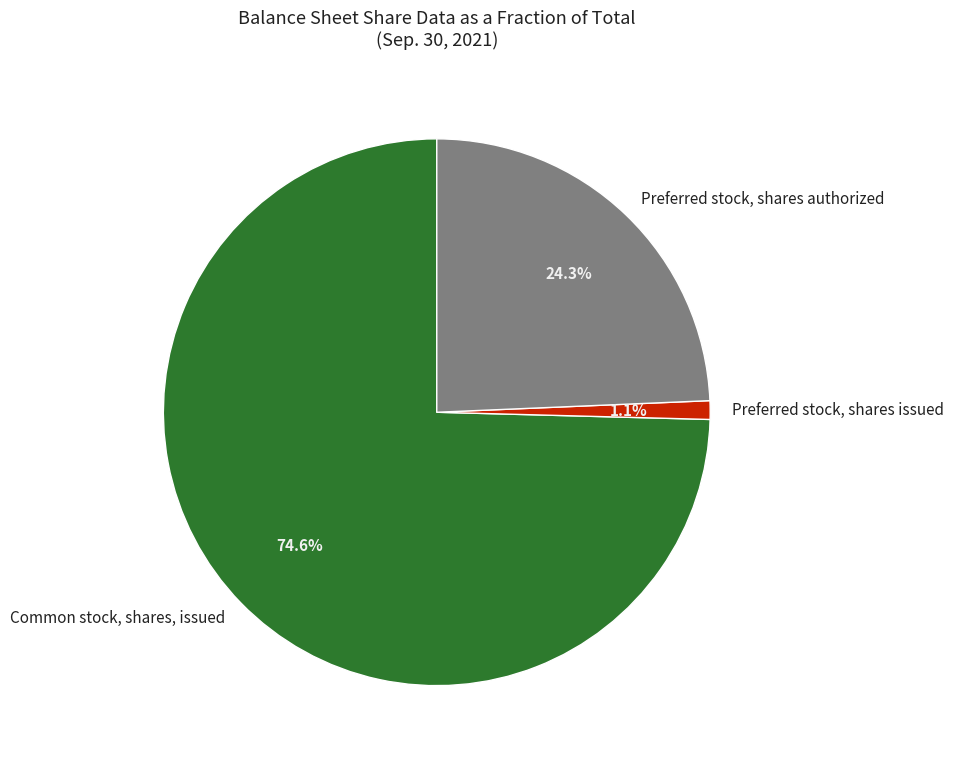

How many segments does this pie chart have?

3